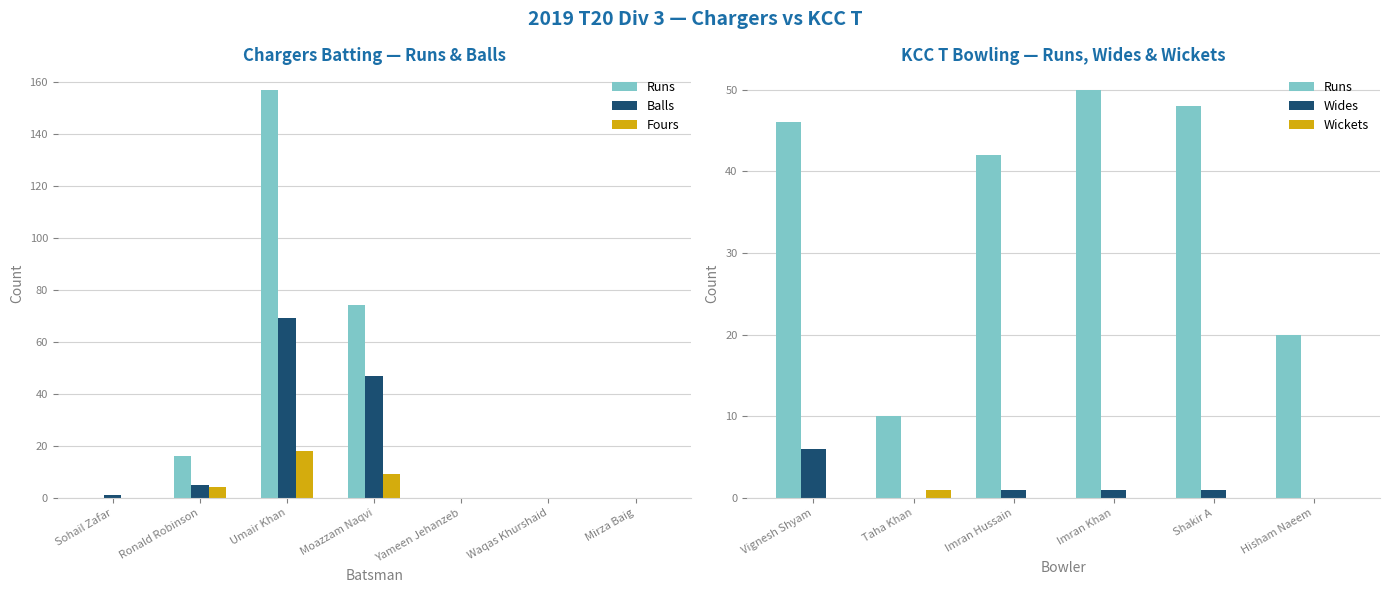

What is the difference between the second highest and second lowest values in the Fours series?

9